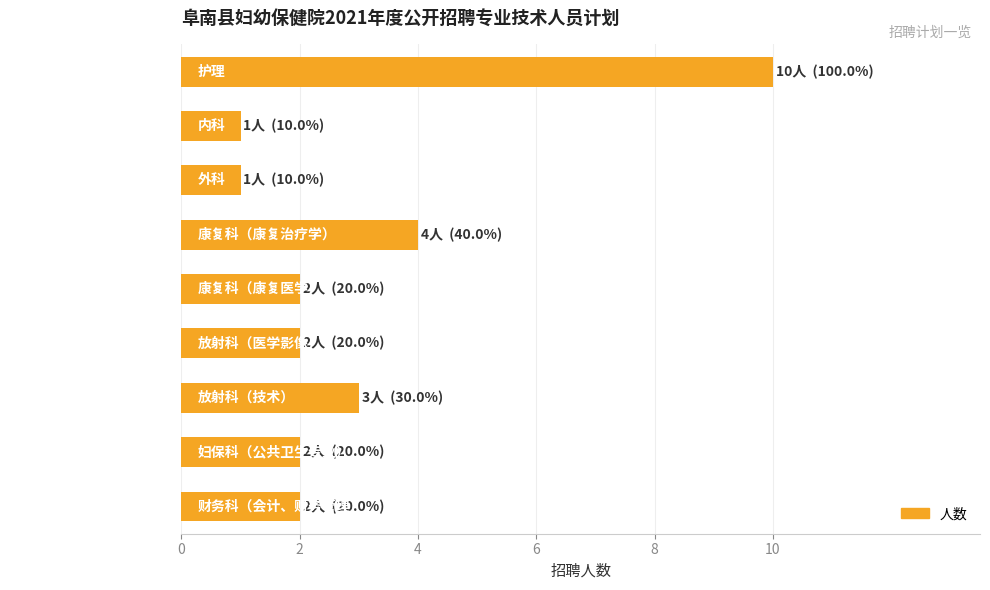

Count the number of data series in this chart.

1